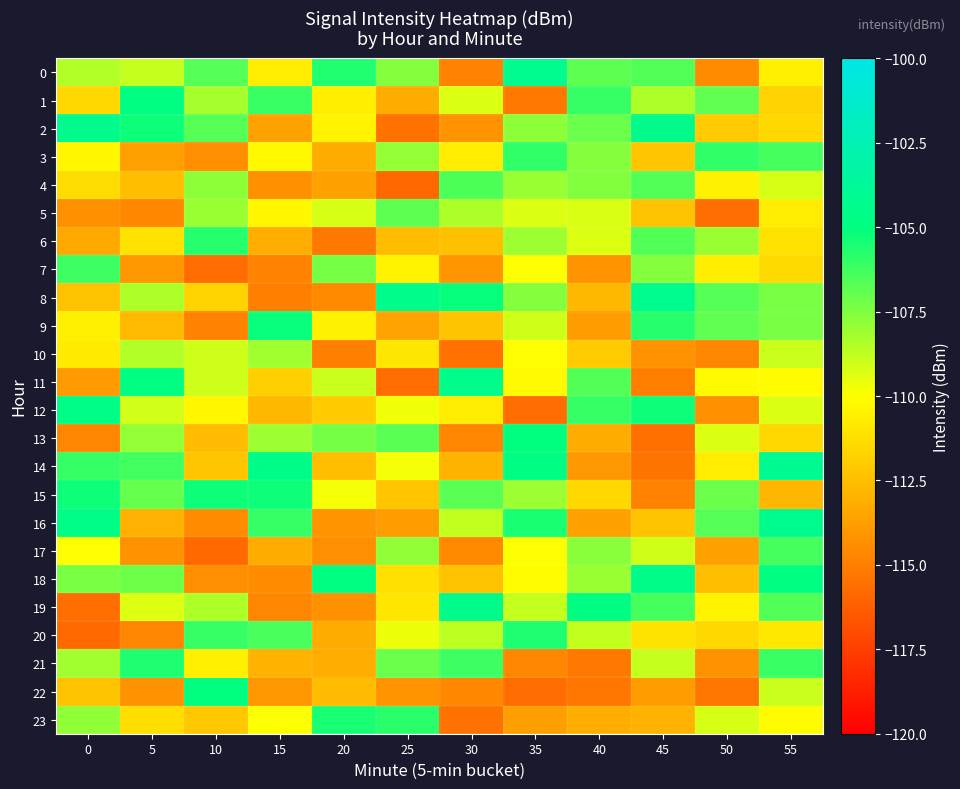

At which category is the sum across all series the highest?

55